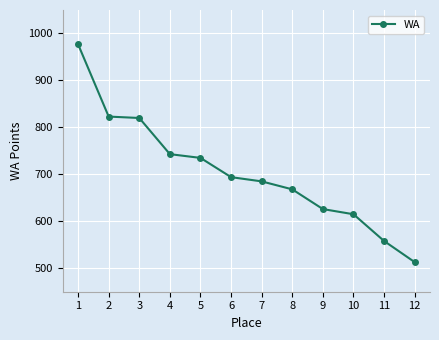

The chart shows a value of 977 at 4. True or false?

False